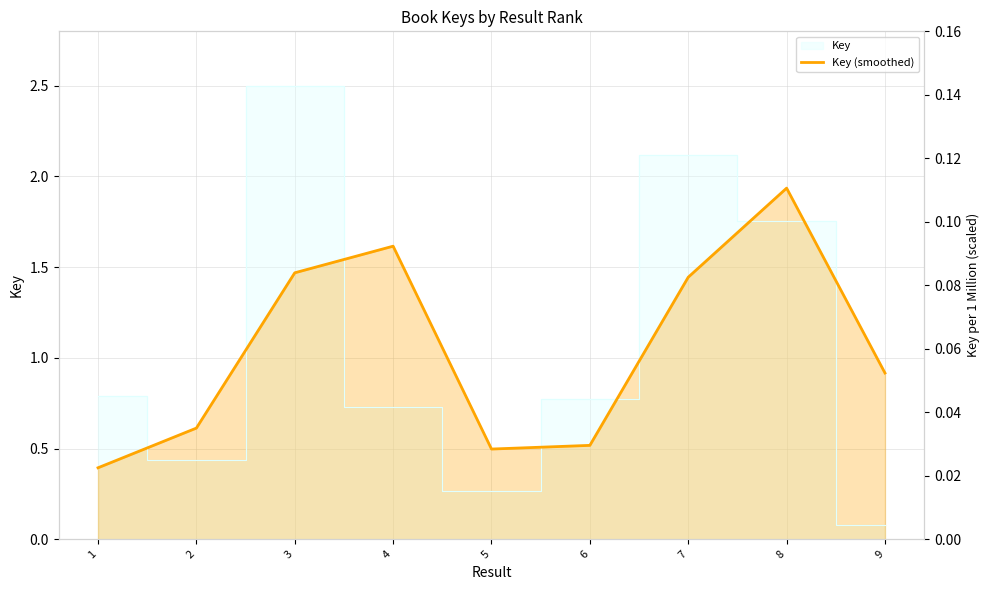

What is the difference between the maximum and minimum values?

1.5